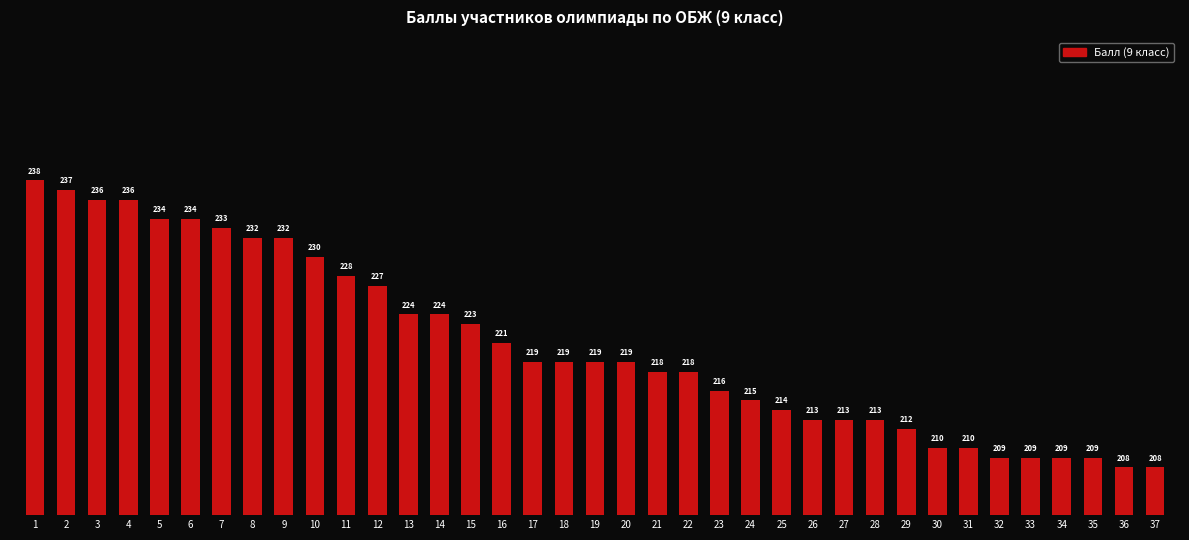

The value at 35 is 209. True or false?

True